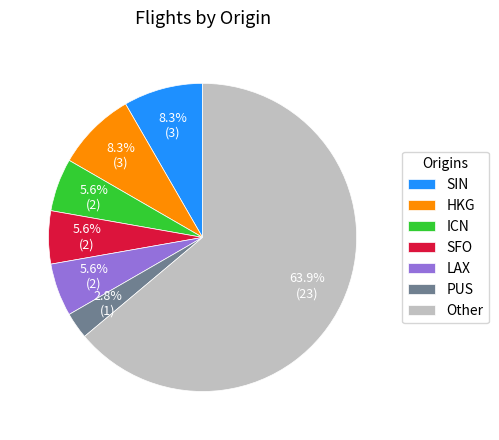

Does SIN account for over 50% of the chart?

No